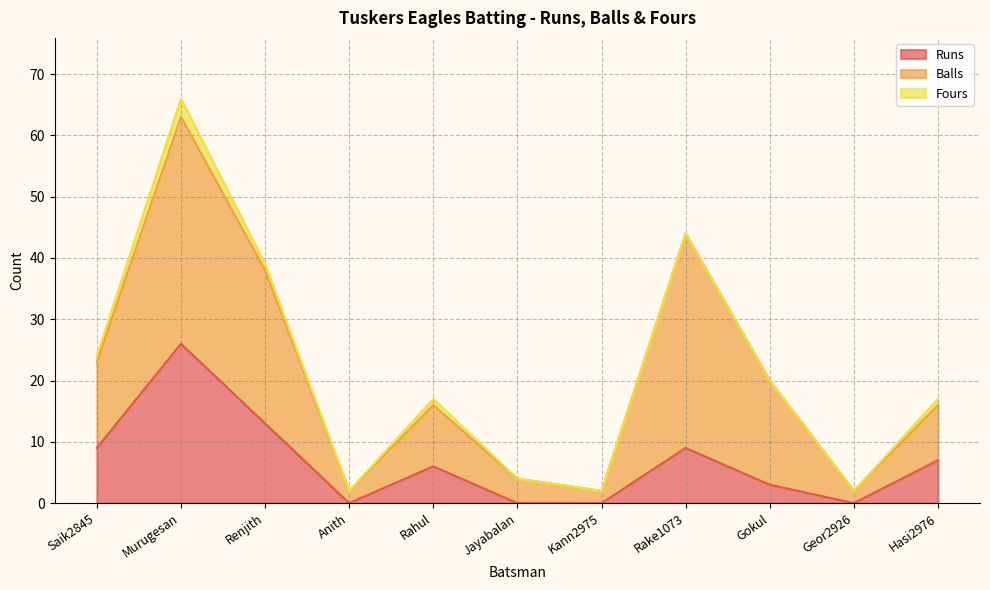

What is the value of the Runs point at the 3rd from the left?

13